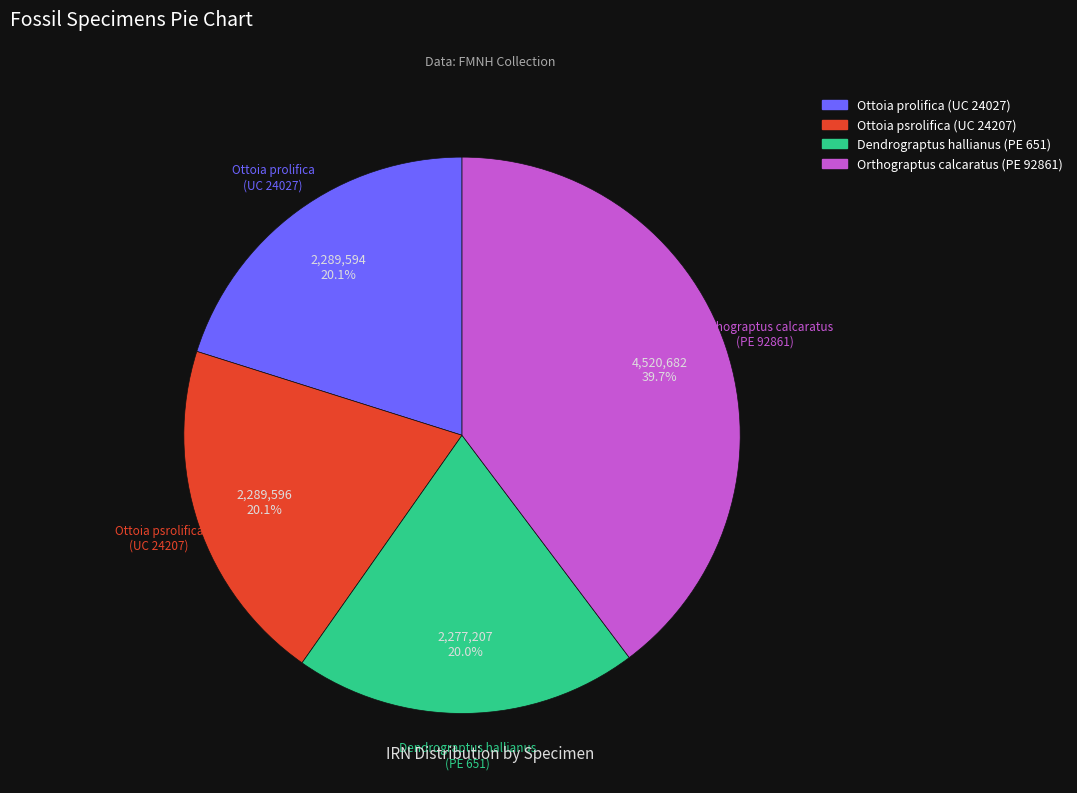

Is there a majority slice in this chart?

No